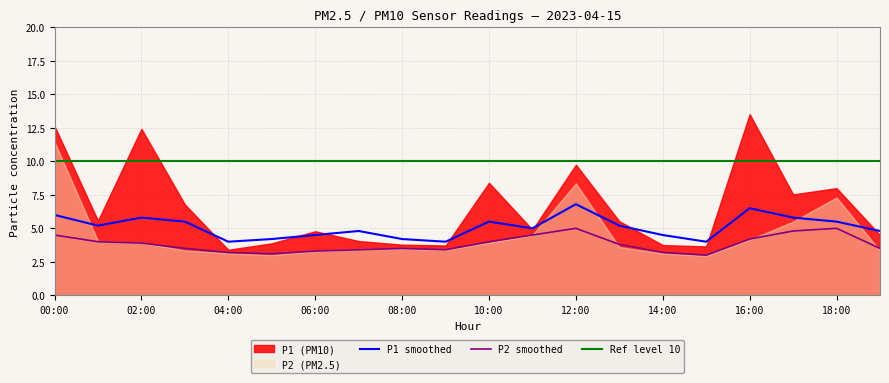

Reading left to right, transcribe all the data shown in this chart.

P1: 12.6	5.6	12.4	6.8	3.4	3.9	4.8	4.0	3.8	3.7	8.4	4.9	9.8	5.5	3.8	3.6	13.5	7.5	8.0	4.5
P2: 11.4	4.0	3.9	3.4	3.1	3.0	3.3	3.5	3.5	3.4	3.9	4.5	8.3	3.6	3.1	3.0	4.2	5.5	7.3	3.3
P1_peak: 12.6	5.6	12.4	6.8	3.4	3.9	4.8	4.0	3.8	3.7	8.4	4.9	9.8	5.5	3.8	3.6	13.5	7.5	8.0	4.5
P1_smooth: 6.0	5.2	5.8	5.5	4.0	4.2	4.5	4.8	4.2	4.0	5.5	5.0	6.8	5.2	4.5	4.0	6.5	5.8	5.5	4.8
P2_smooth: 4.5	4.0	3.9	3.5	3.2	3.1	3.3	3.4	3.5	3.4	4.0	4.5	5.0	3.8	3.2	3.0	4.2	4.8	5.0	3.5